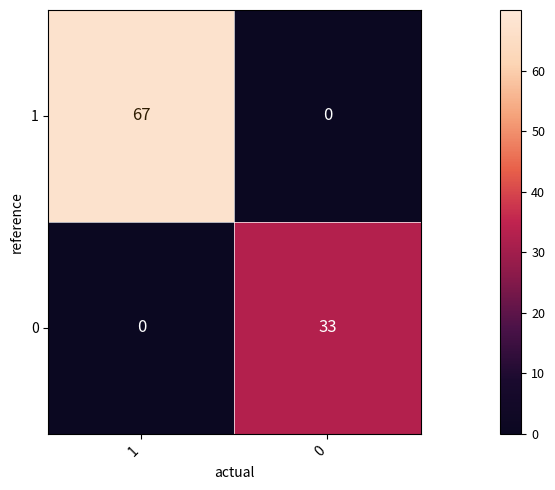

Reading right to left, list all the values displayed in this chart.

1: 0=0	1=67
0: 0=33	1=0